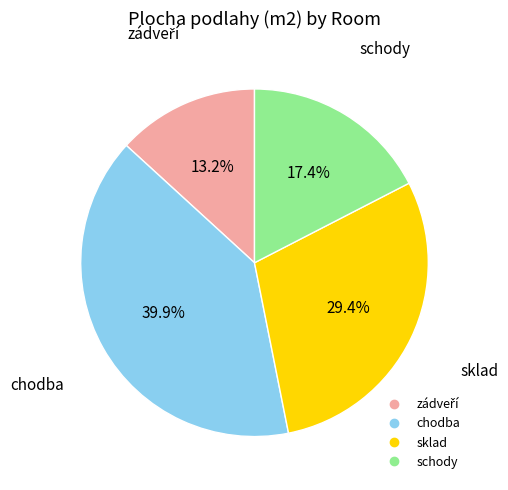

How many slices are in this pie chart?

4